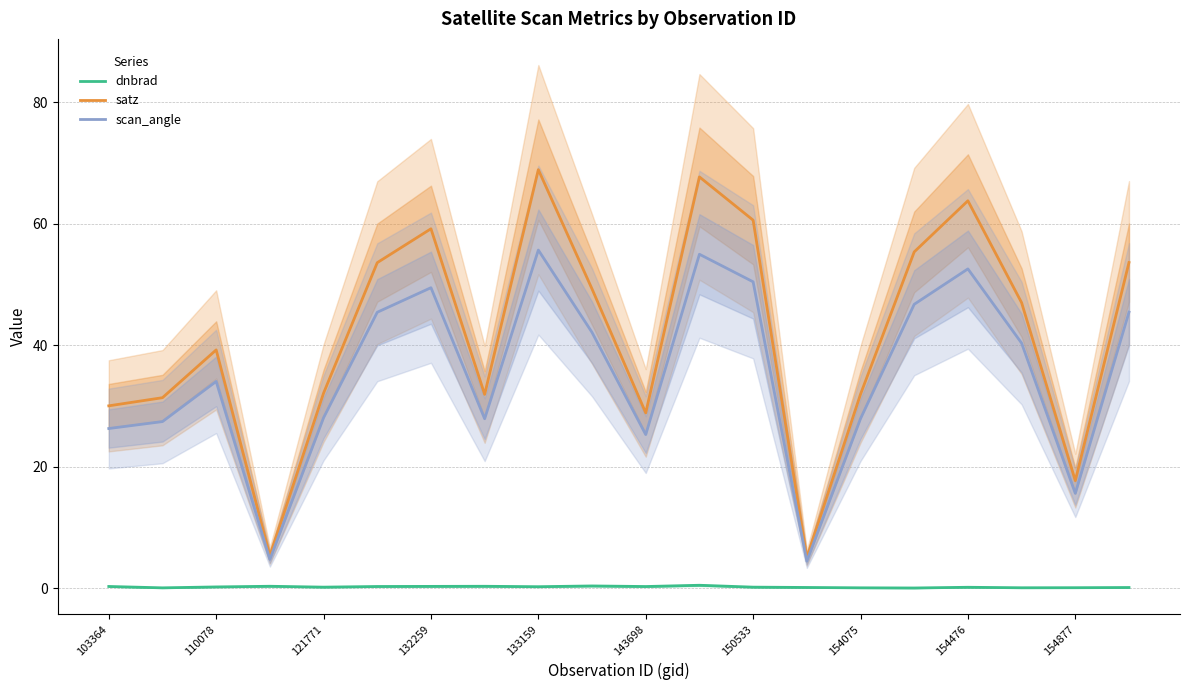

The satz series shows 31.9 at 154075. True or false?

True